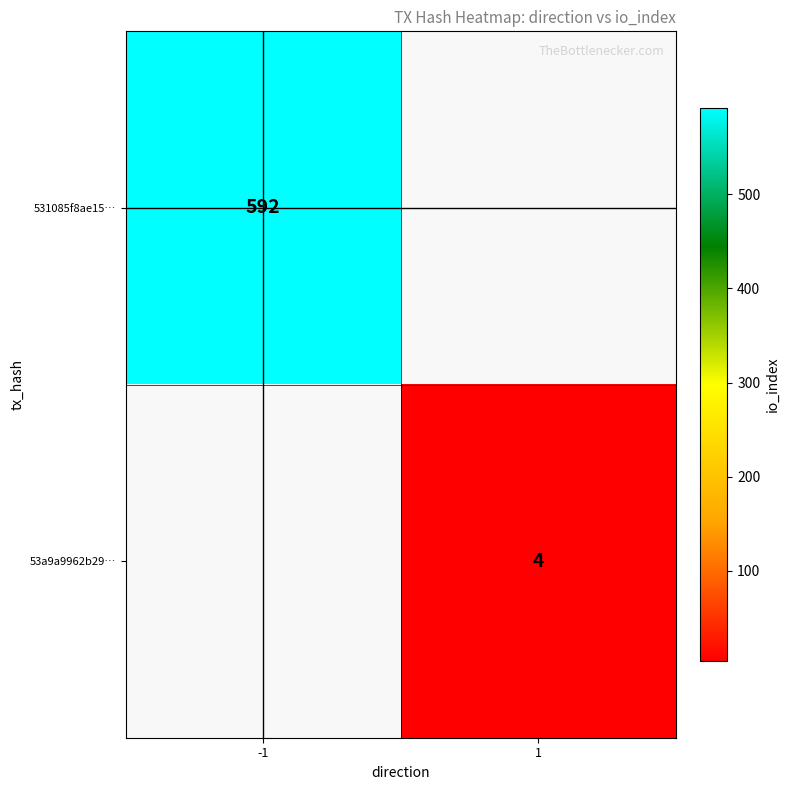

The 531085f8ae15… series shows 862 at -1. True or false?

False